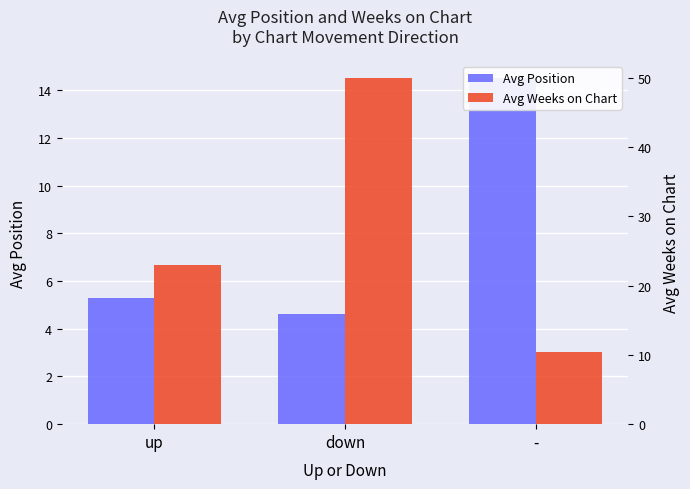

How many series are shown in this chart?

2